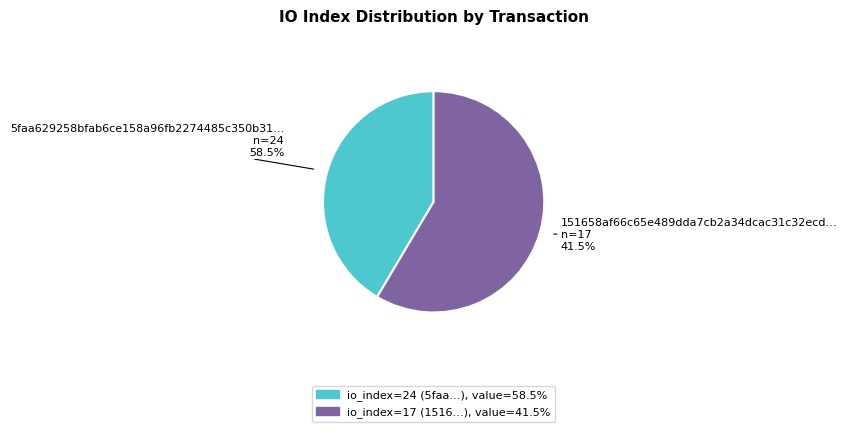

The tx_index_24 slice represents 49% of the pie. True or false?

False